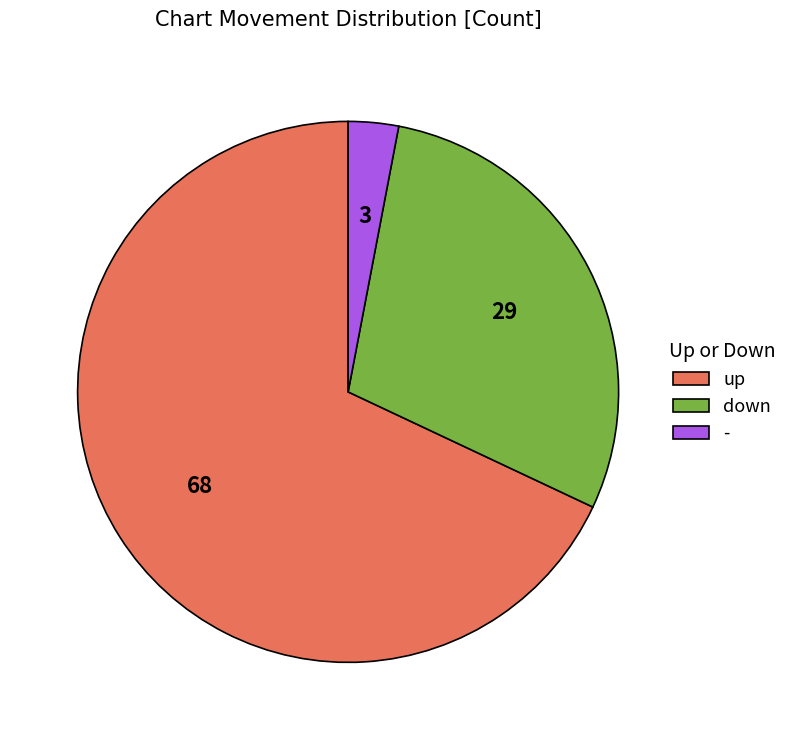

Between up and -, which is larger?

up